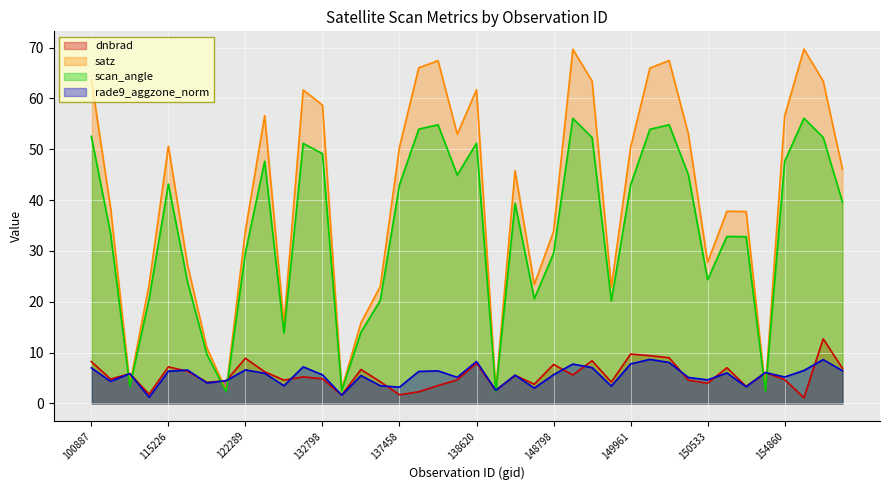

Read the rade9_aggzone_norm value at 133159.

1.6